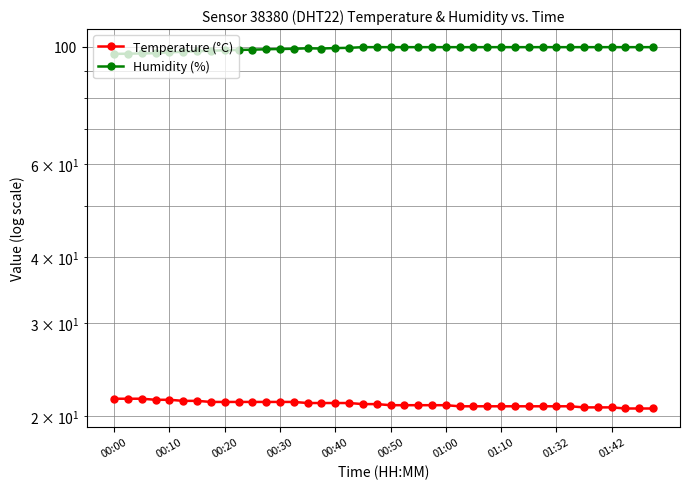

What are all the series names shown in the legend?

Temperature (°C), Humidity (%)